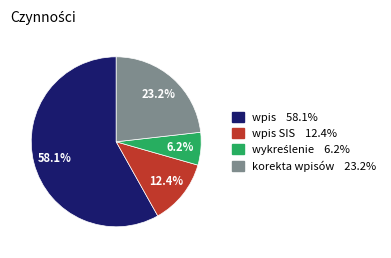

Is there a majority slice in this chart?

Yes